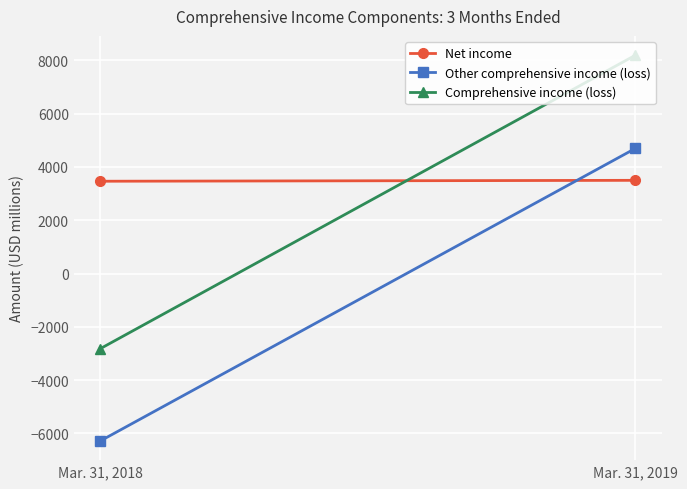

At how many categories does at least one series exceed -4352?

2